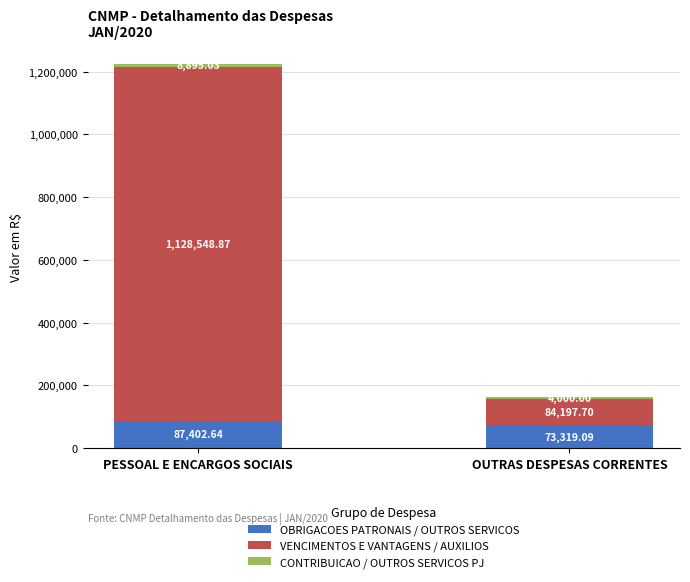

Which category has the highest value in the OBRIGACOES PATRONAIS / OUTROS SERVICOS series?

PESSOAL E ENCARGOS SOCIAIS